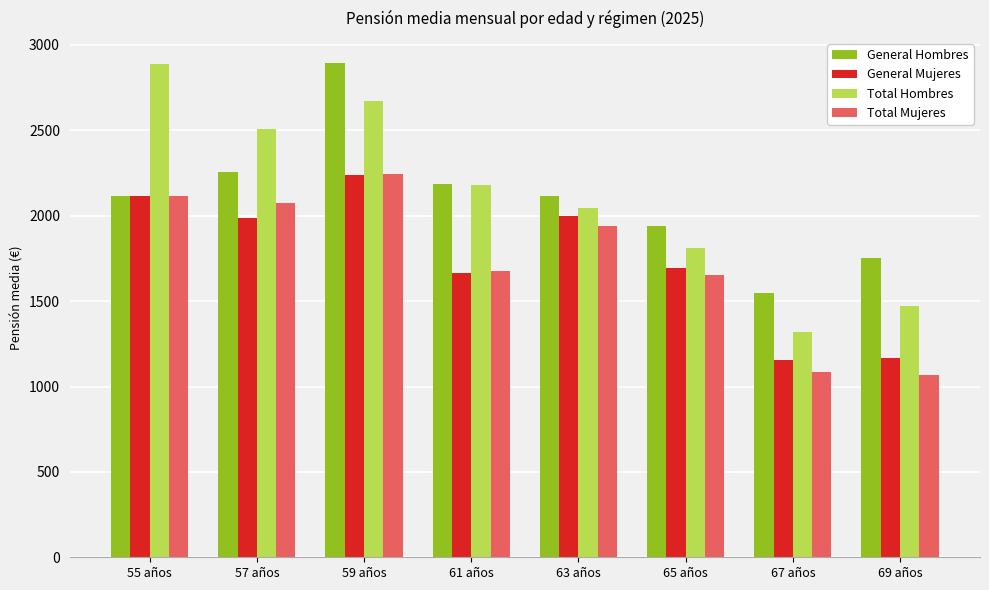

What is the lowest value of the General Hombres series?

1548.9